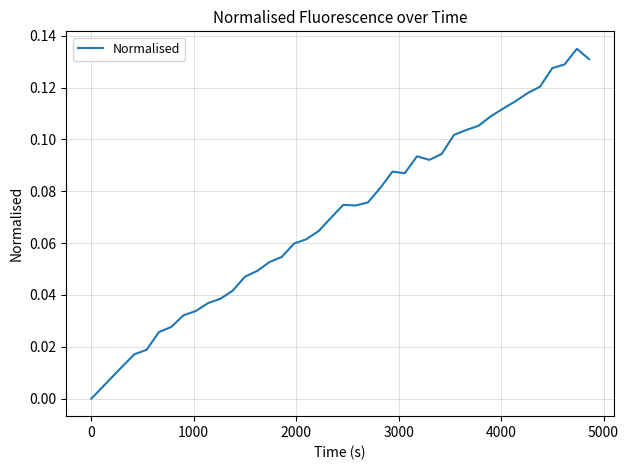

Is this an area chart (filled region under the line)?

No